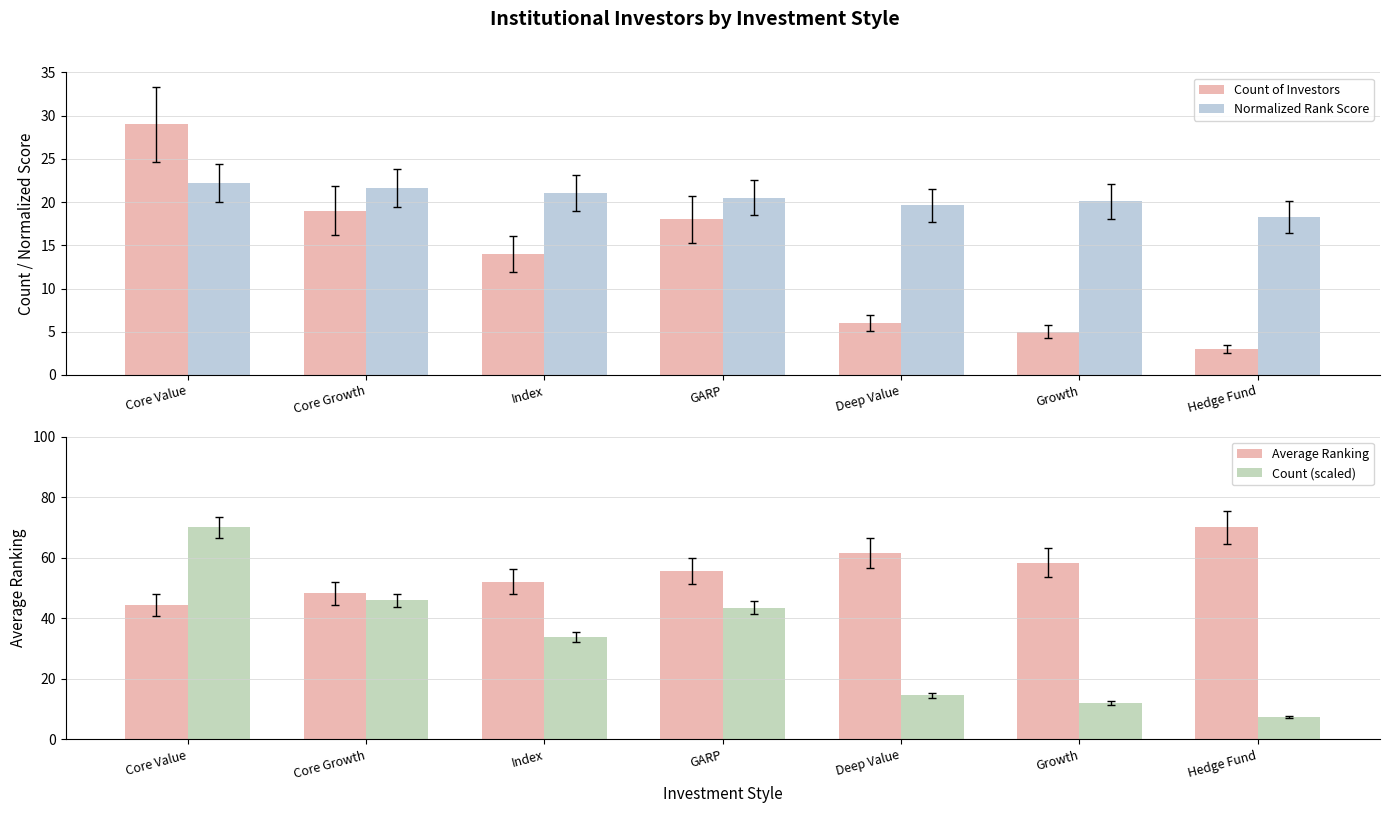

What is the highest value of the Count of Investors series?

29.0